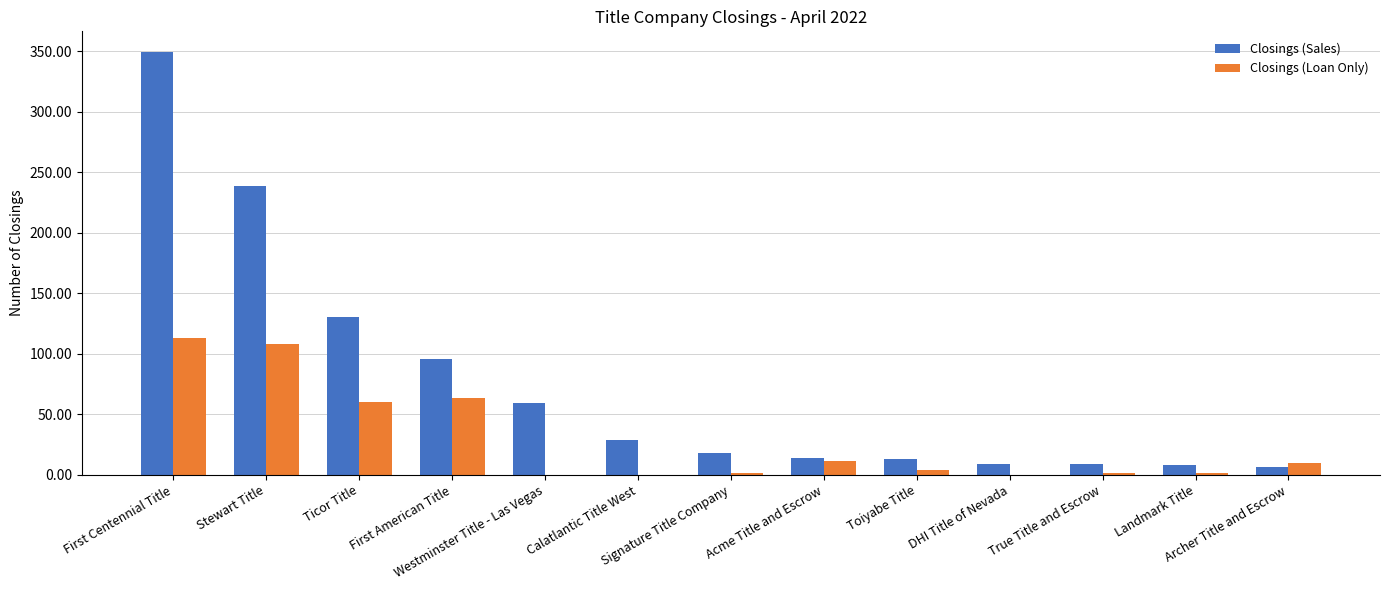

Which series has the largest total across all categories?

Closings (Sales)